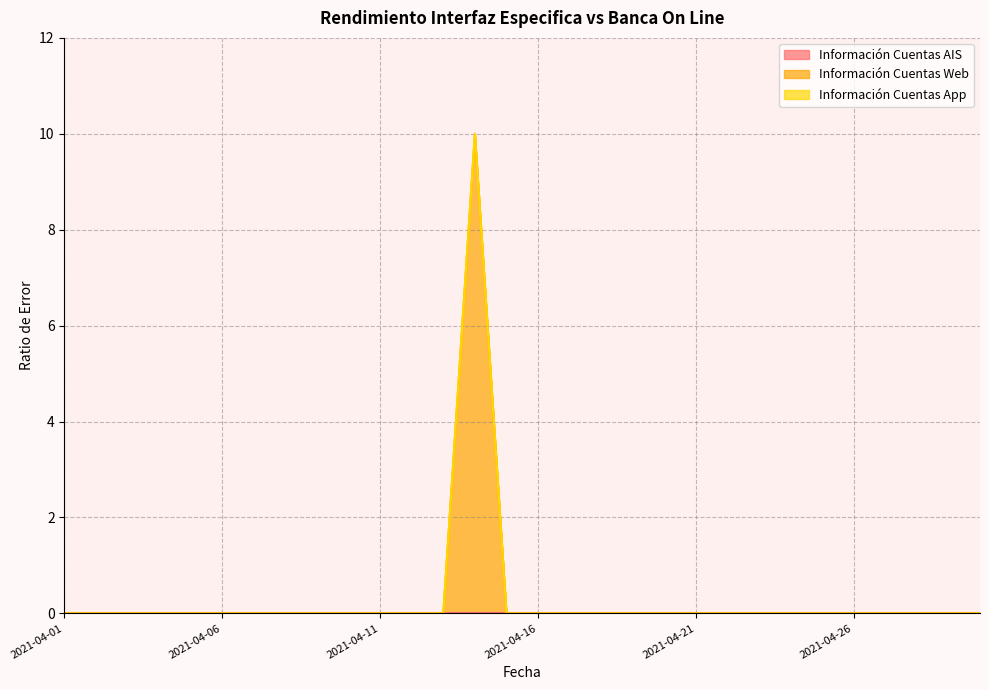

How many Información Cuentas Web values are between 0 and 1?

29